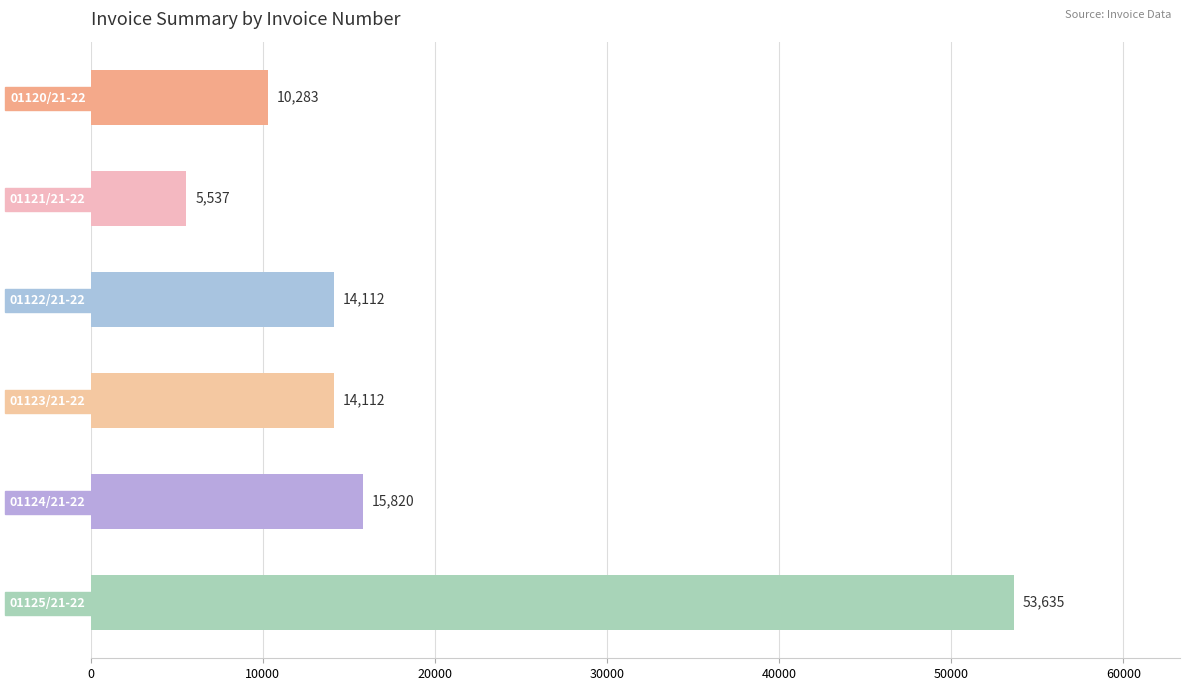

Approximately how many times larger is the value at 01124/21-22 compared to 01122/21-22?

1.1